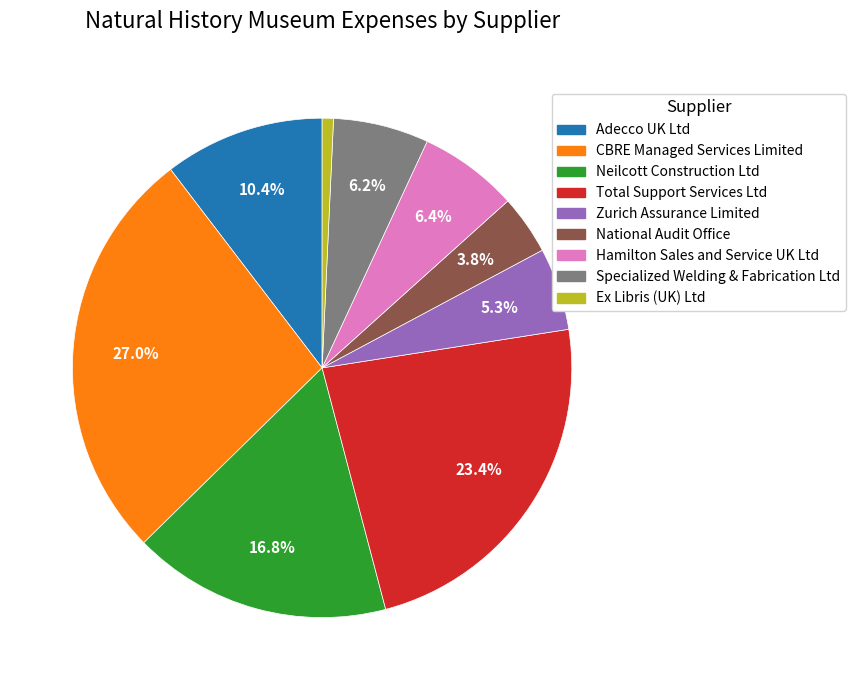

Approximately how many times larger is the value at Neilcott Construction Ltd compared to Hamilton Sales and Service UK Ltd?

2.6